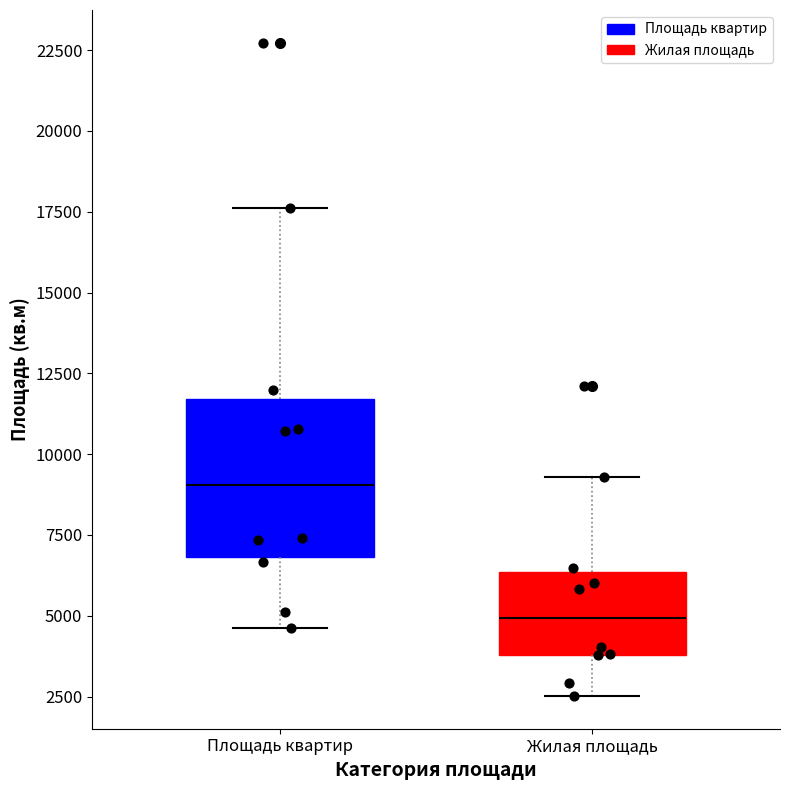

Where is the lower edge of the box for Площадь квартир on the y-axis? The values are not printed on the chart, so give them approximately, as read against the axis.

7000